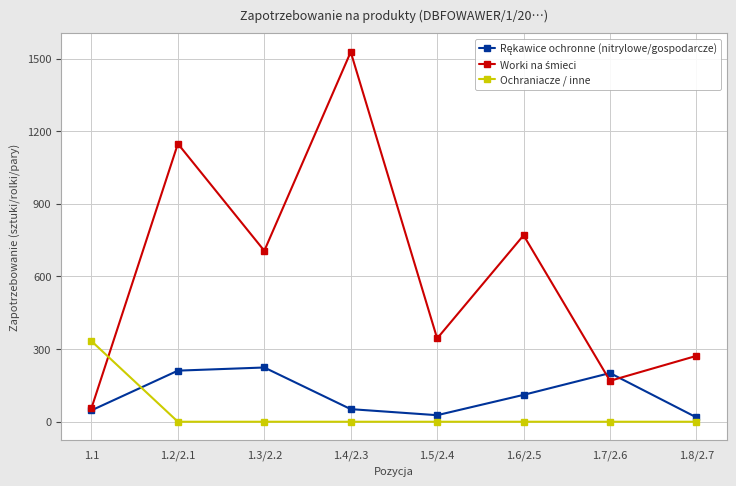

What is the label of the 4th point from the right?

1.5/2.4